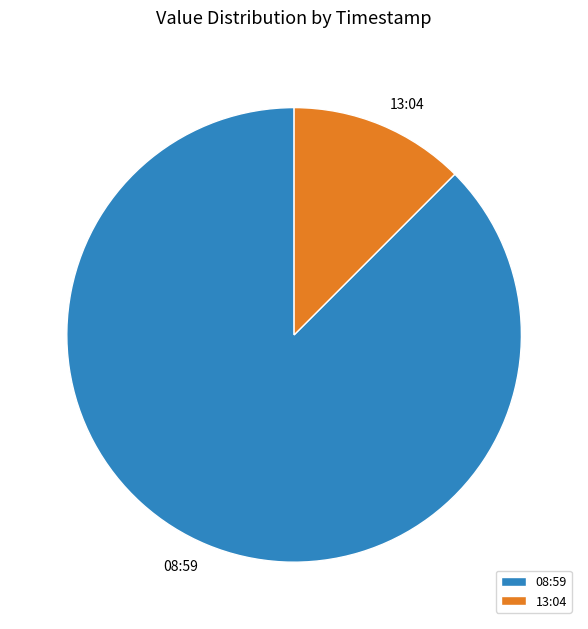

Do 13:04 and 08:59 together represent more than half of the pie?

Yes